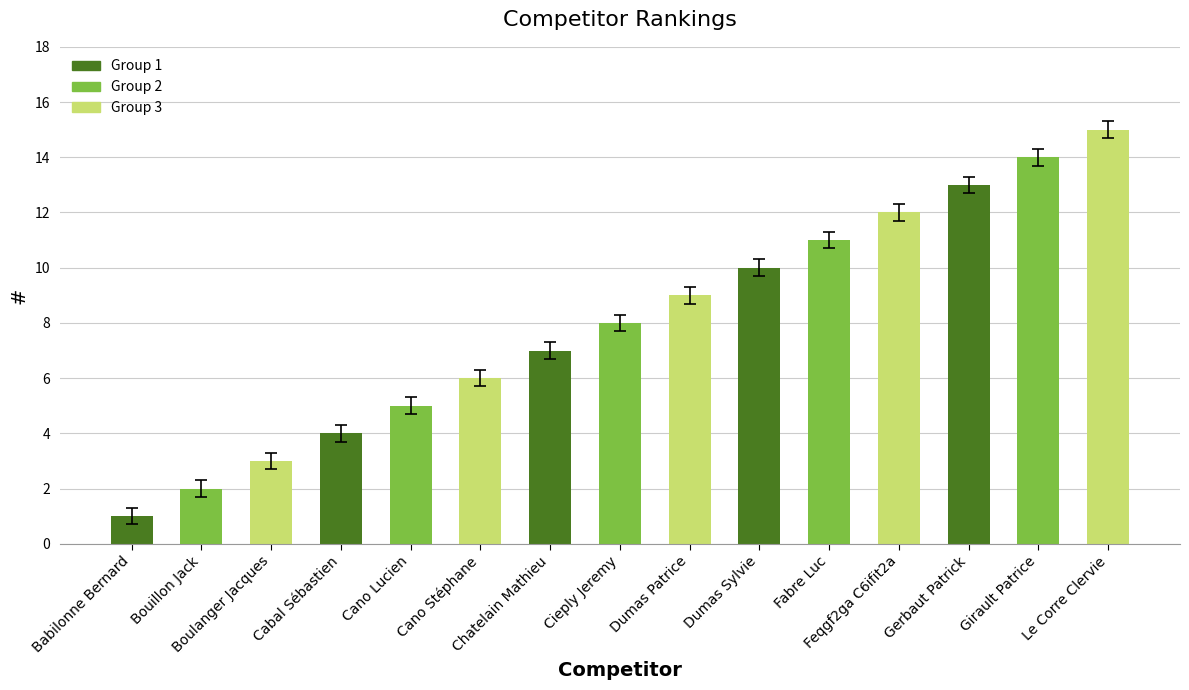

Where is the data nearest to the value 8?

Cieply Jeremy